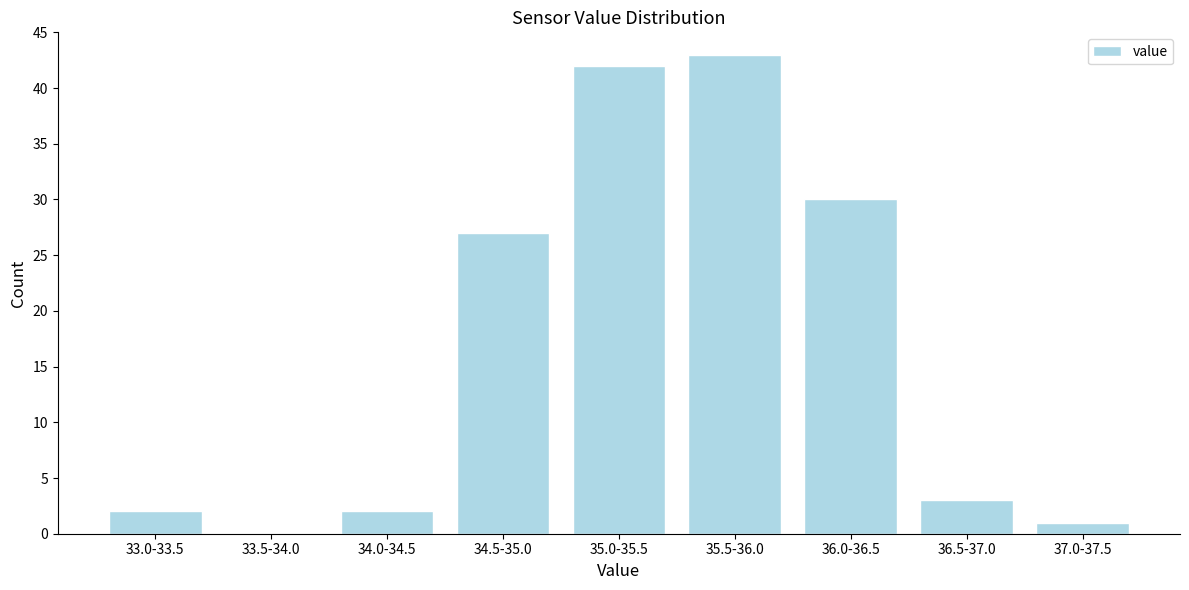

Reading left to right, list all the values displayed in this chart.

33.0-33.5=2	33.5-34.0=0	34.0-34.5=2	34.5-35.0=27	35.0-35.5=42	35.5-36.0=43	36.0-36.5=30	36.5-37.0=3	37.0-37.5=1